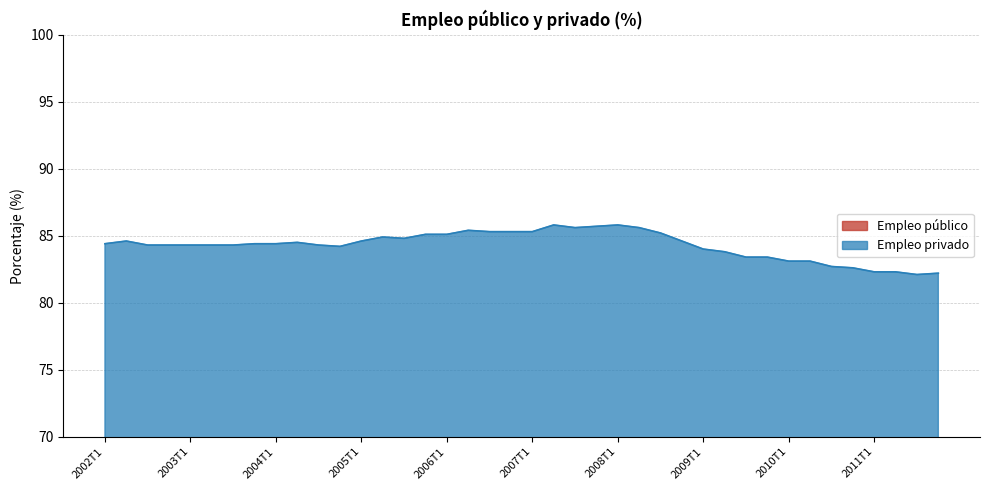

The Empleo privado series shows 84.4 at 2002T1. True or false?

True